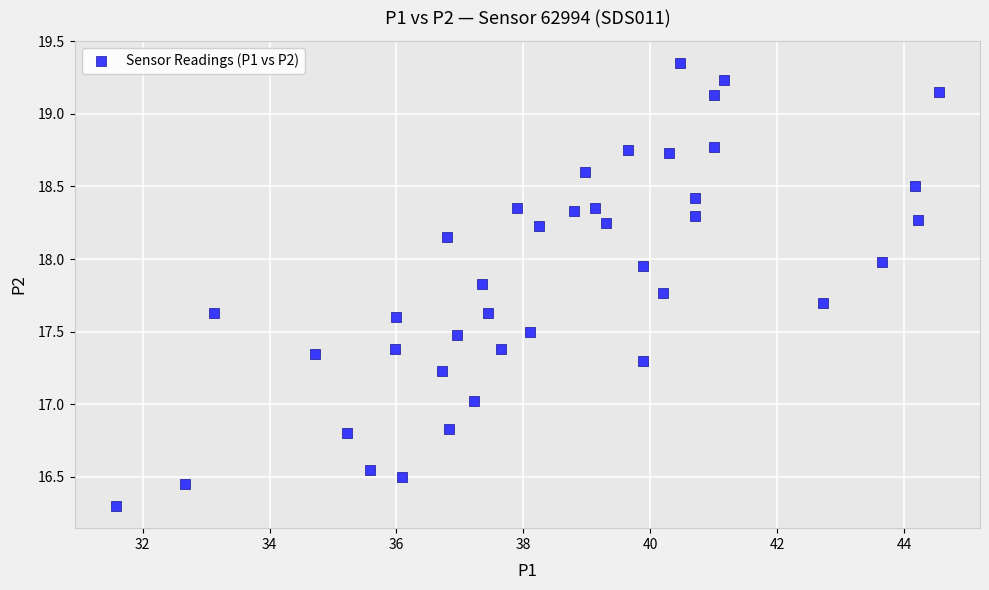

What is the range of X values (max minus min)?

13.0